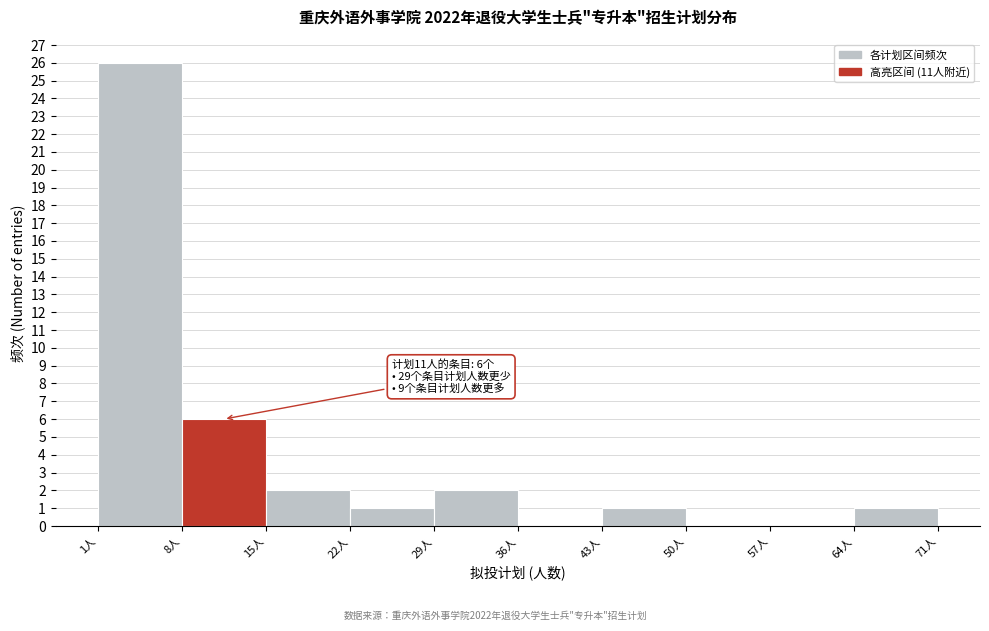

Over which range of the x-axis is the bar tallest?

1 to 8